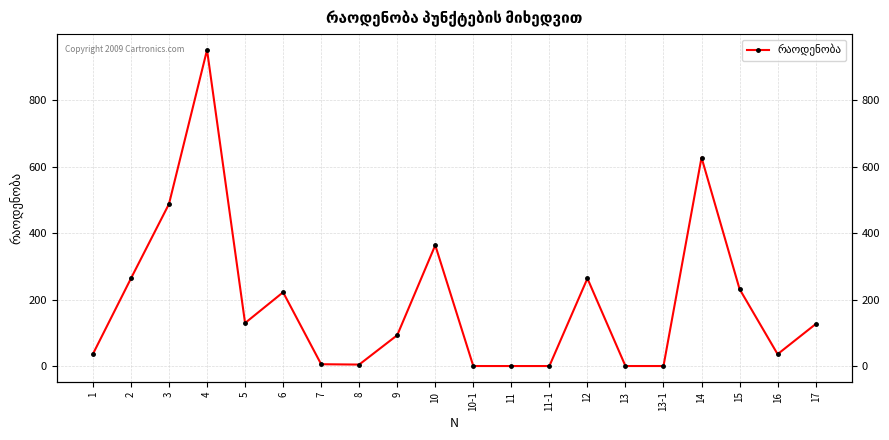

What is the value of the 1st point from the left?

36.4